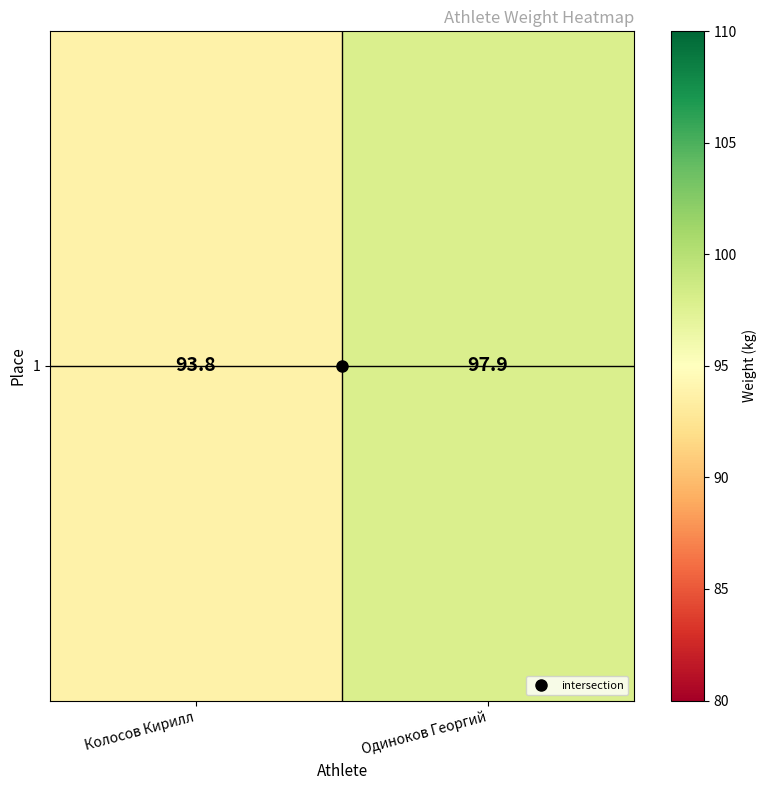

How many data points does each series have?

2